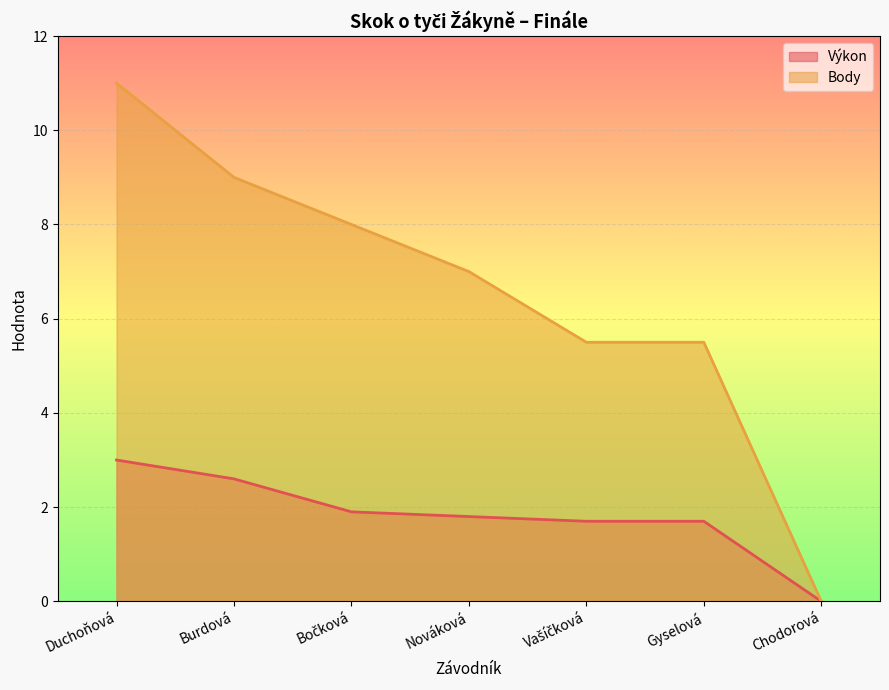

Does the chart display data point markers on the line(s)?

No